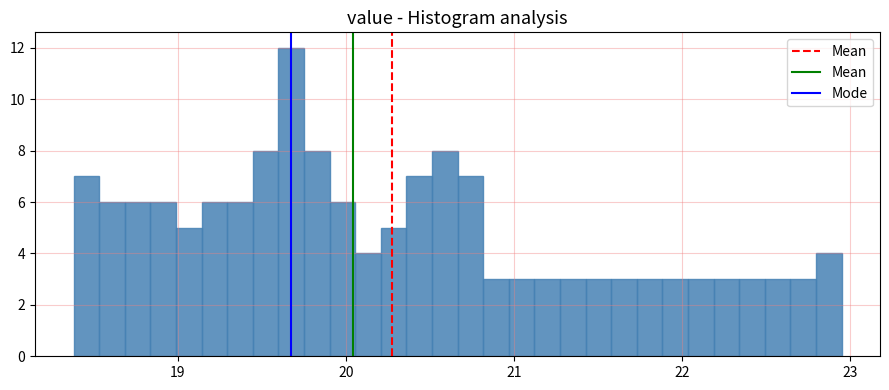

Around what value on the x-axis is the tallest bar? Give the approximate position of its centre, as read against the axis.

19.7